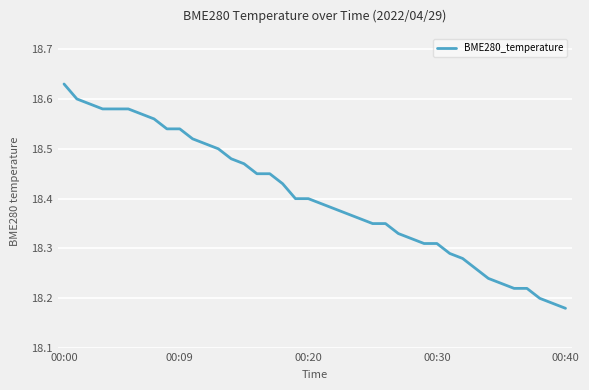

What is the value of the 11th point from the left?

18.5